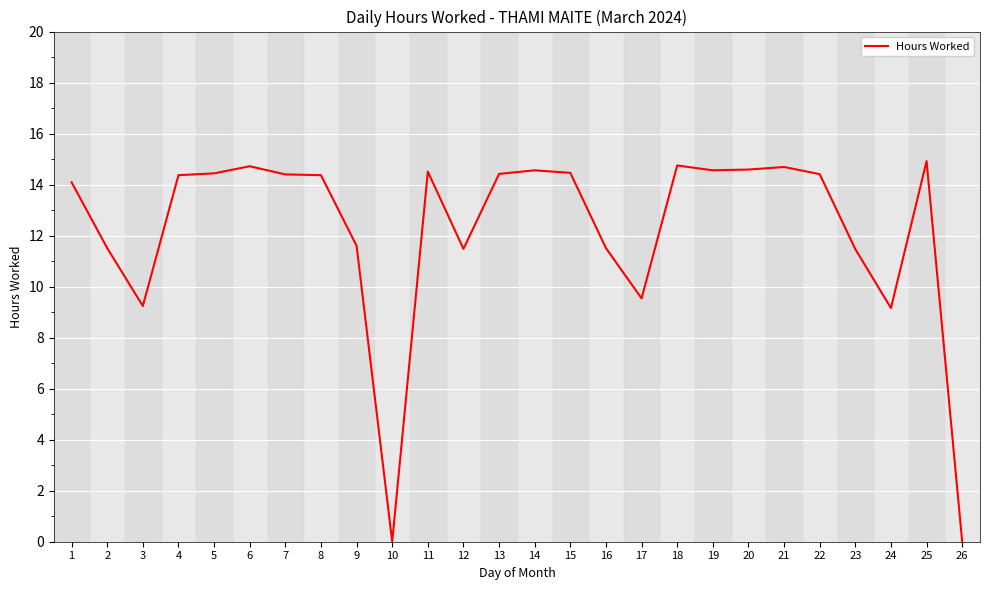

Count the number of data series in this chart.

1